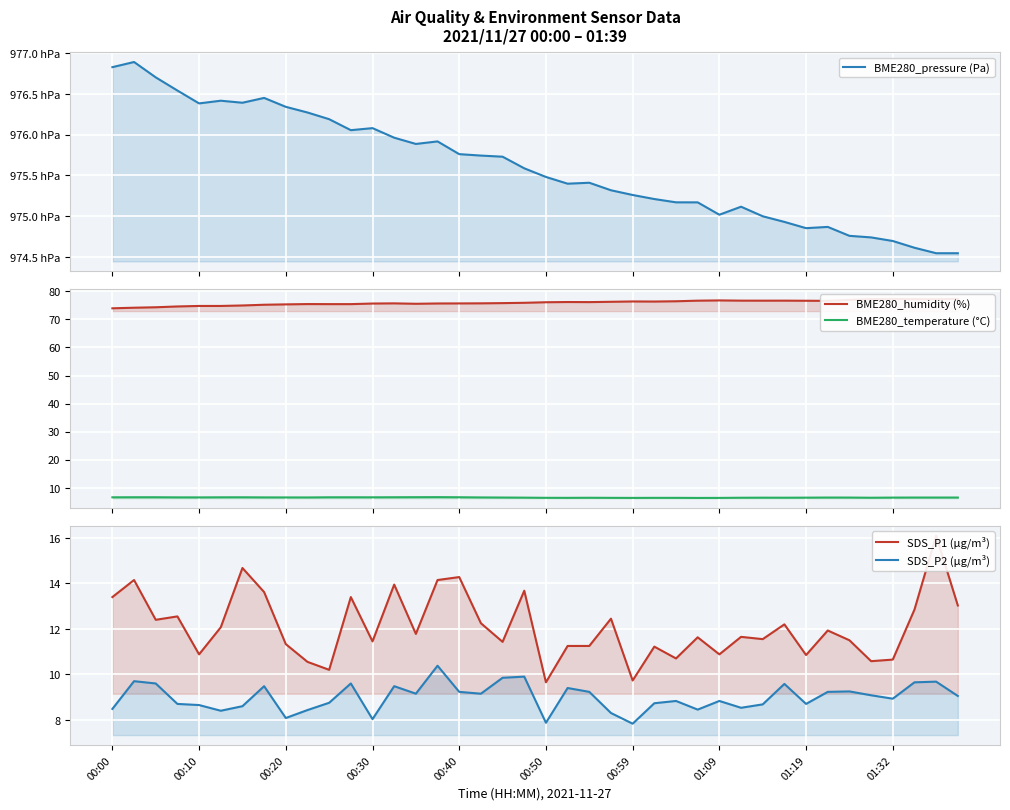

The BME280_temperature (°C) series shows 6.7 at 15. True or false?

True